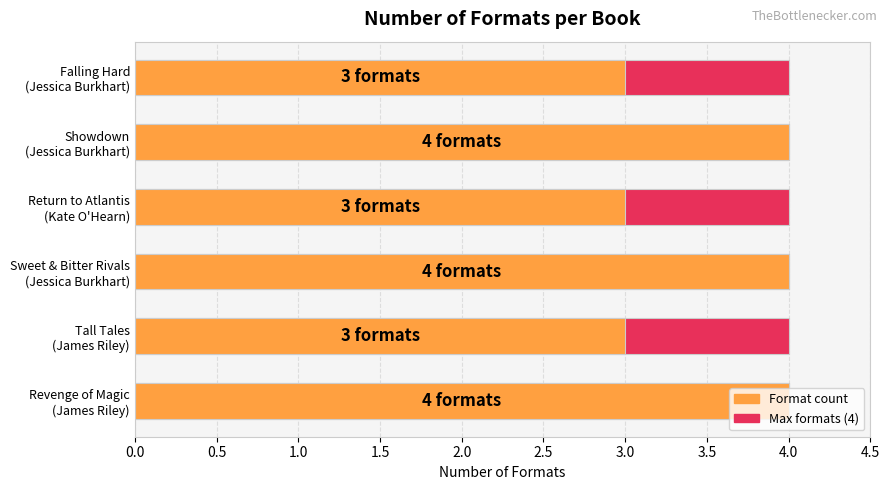

What position from the right is 2.0?

2